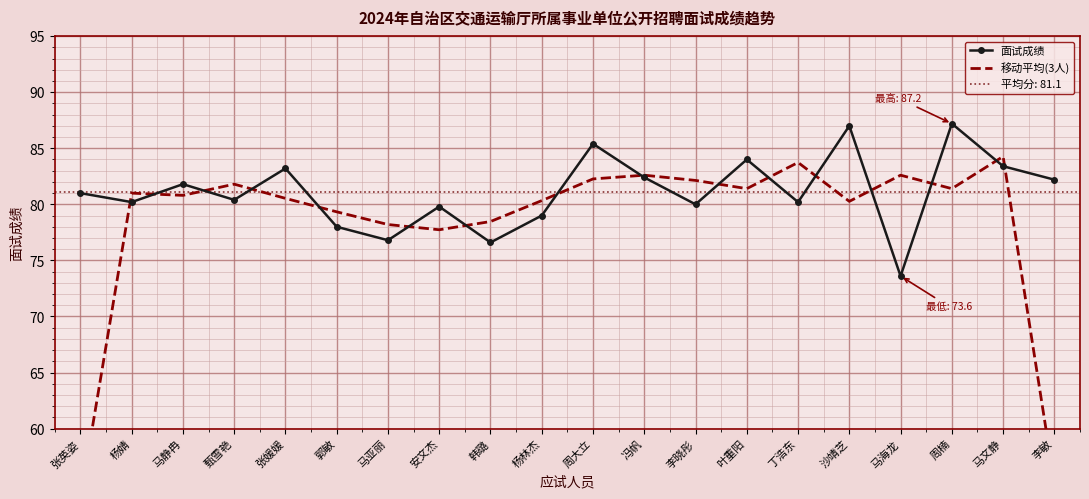

Between 周大立 and 马海龙, which series saw the biggest shift?

面试成绩